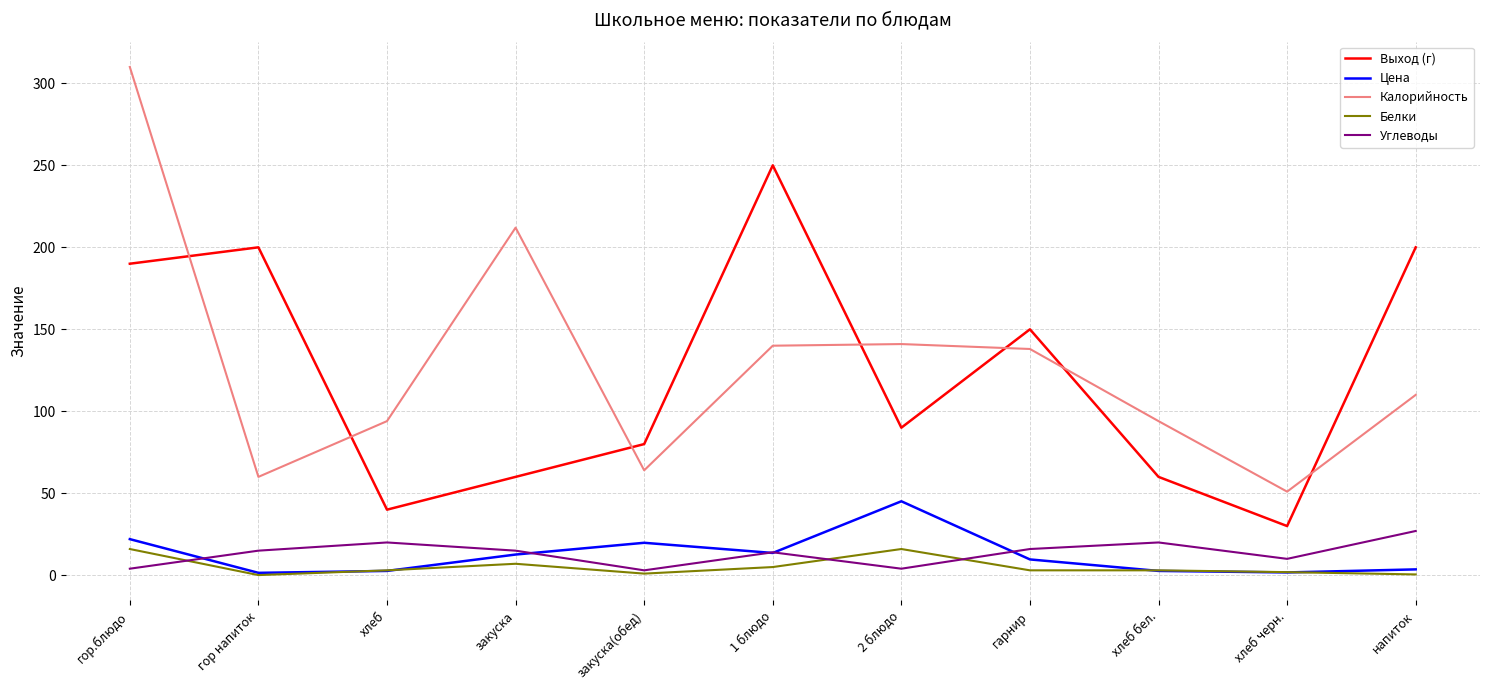

How many interior local peaks does the Выход (г) series have?

3